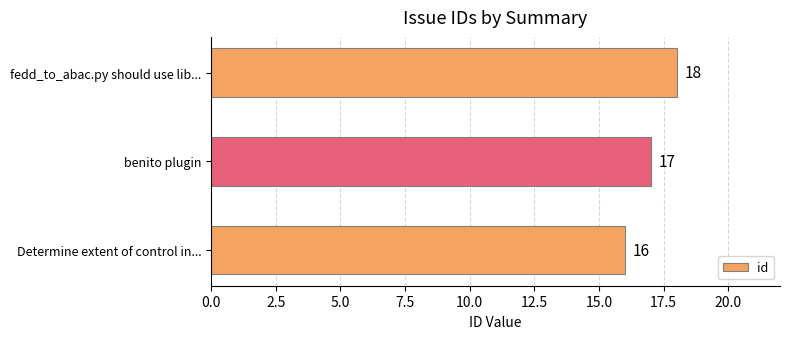

Rank the categories by value from lowest to highest.

Determine extent of control in..., benito plugin, fedd_to_abac.py should use lib...